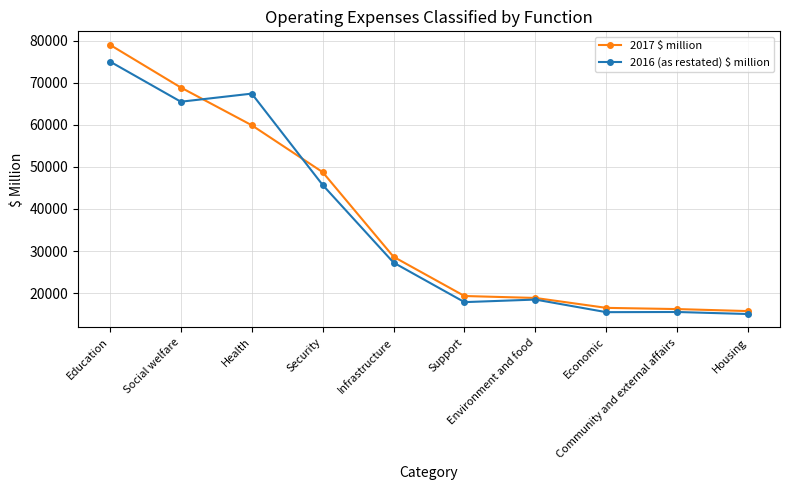

Which series has the largest range (max minus min)?

2017 $ million